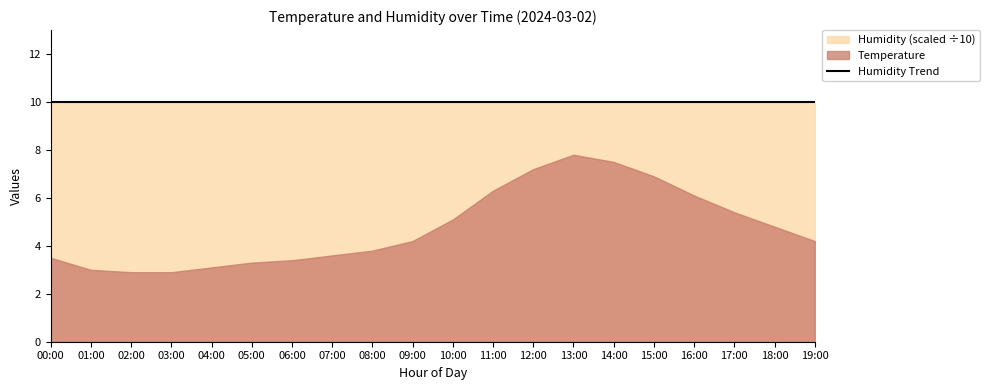

Which series has the largest total across all categories?

Humidity